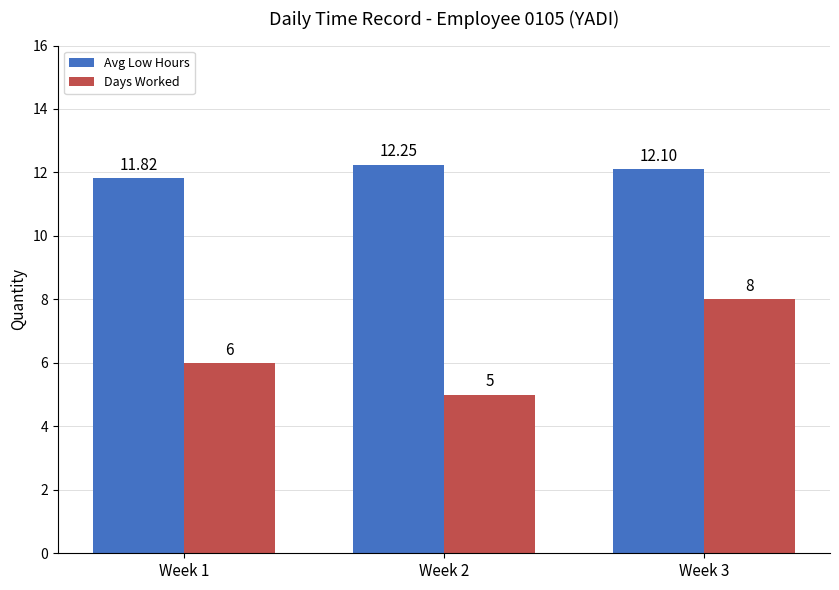

Rank the series by their maximum value, from lowest to highest.

Days Worked, Avg Low Hours